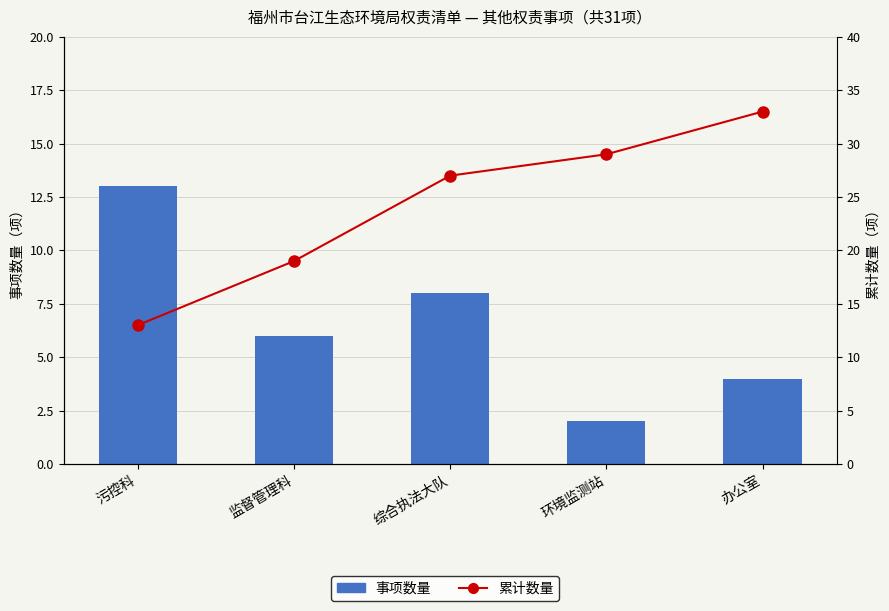

What is the sum of the 累计数量 values at 办公室 and 污控科?

46